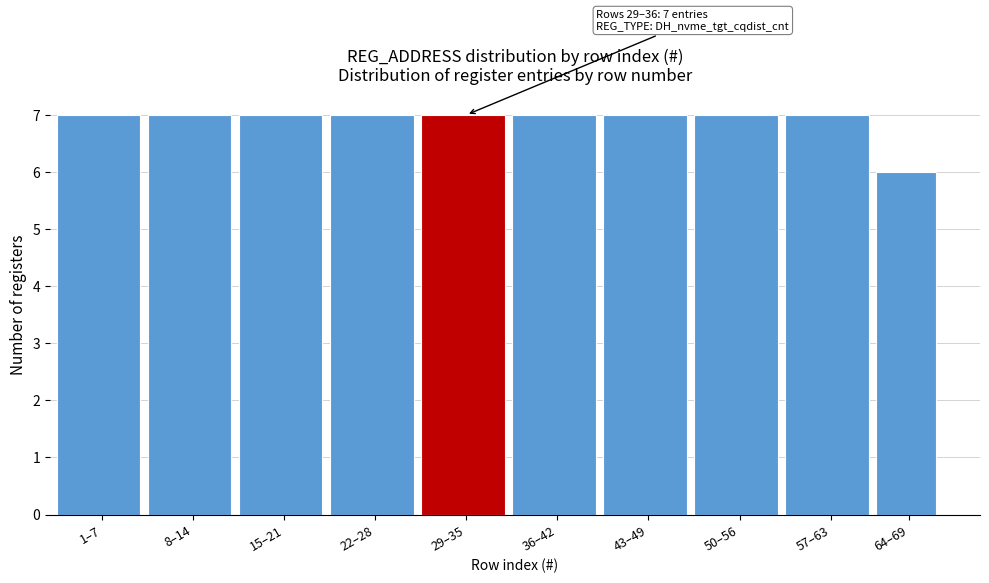

Reading left to right, transcribe all the data shown in this chart.

1–7=7	8–14=7	15–21=7	22–28=7	29–35=7	36–42=7	43–49=7	50–56=7	57–63=7	64–69=6